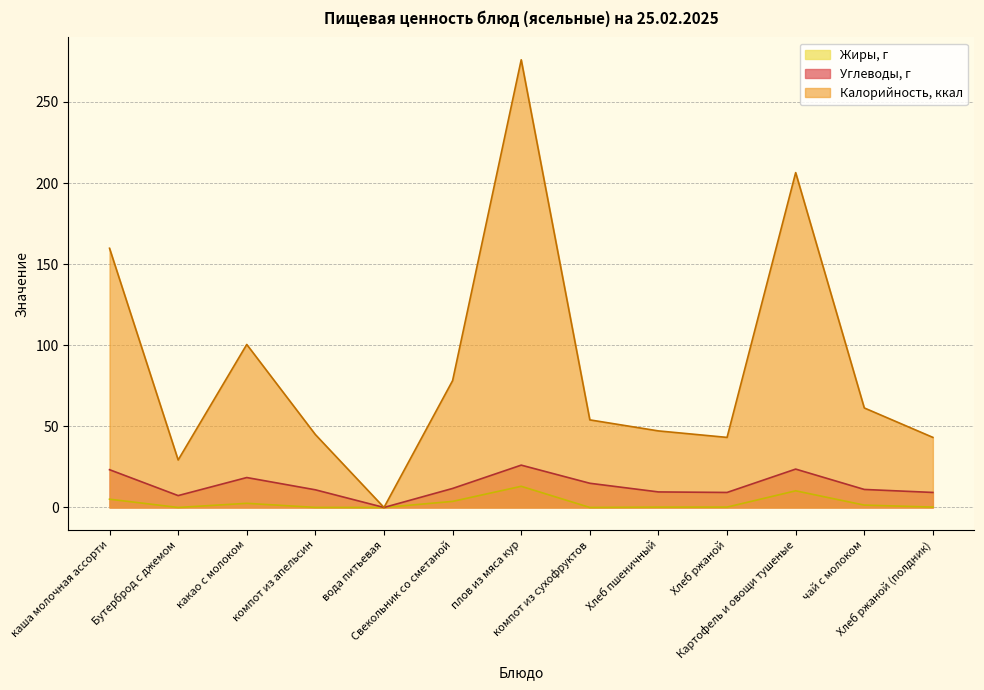

What are all the series names shown in the legend?

Жиры, г, Углеводы, г, Калорийность, ккал